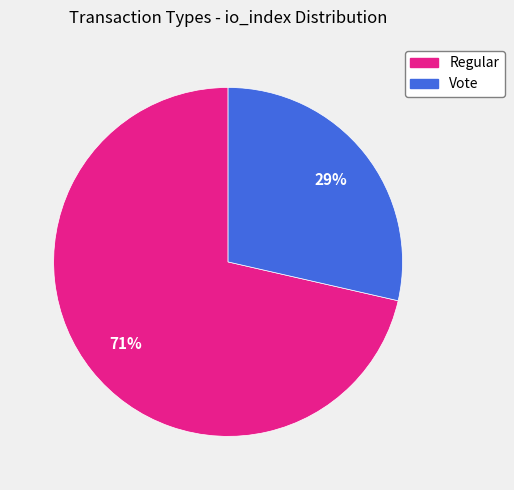

Is there a majority slice in this chart?

Yes